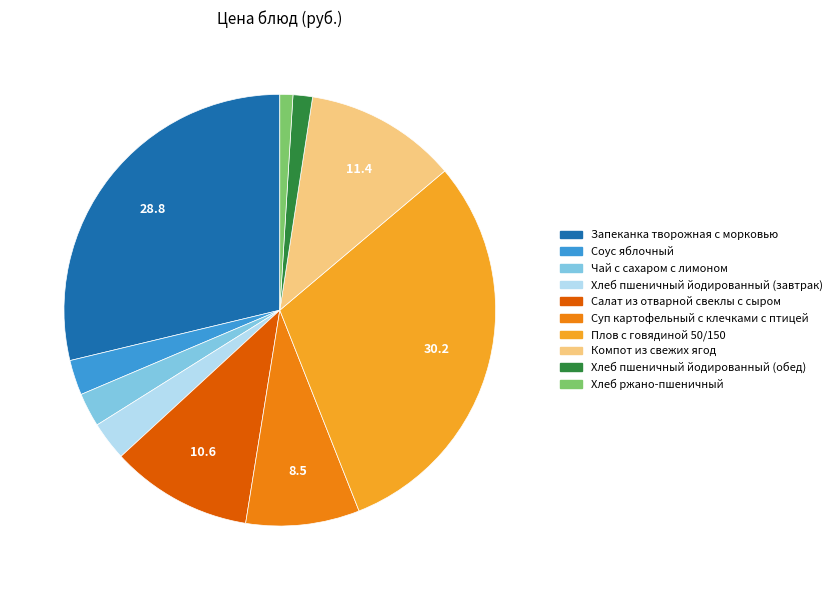

What is the largest slice in the pie chart?

Плов с говядиной 50/150